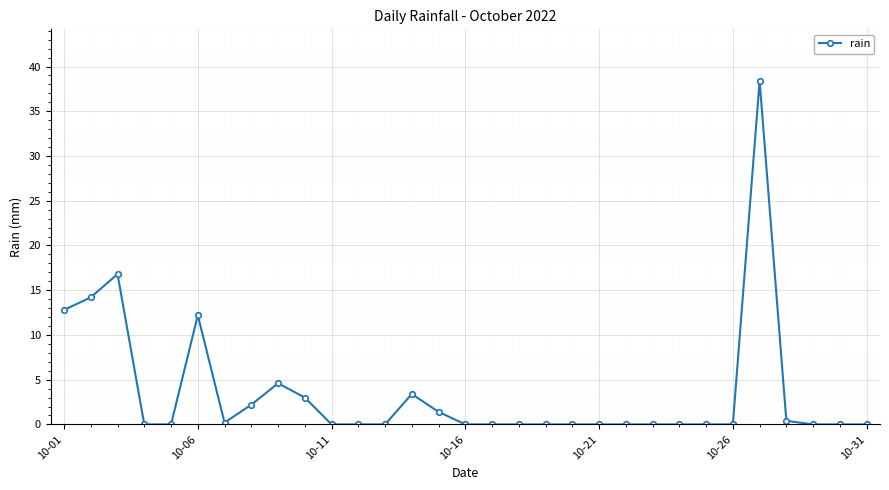

What is the average value?

3.5